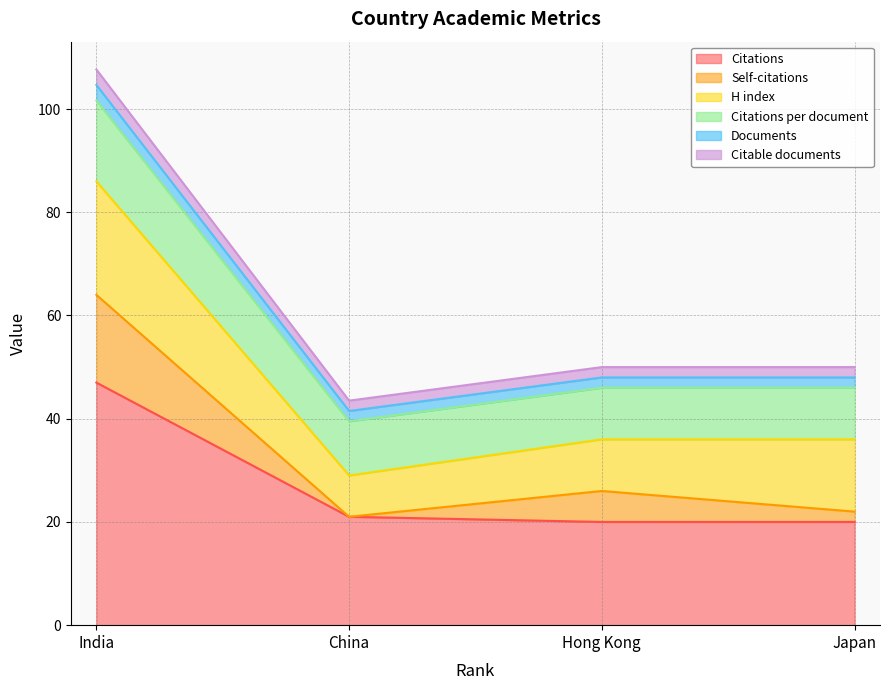

What is the label of the 1st point from the right?

Japan